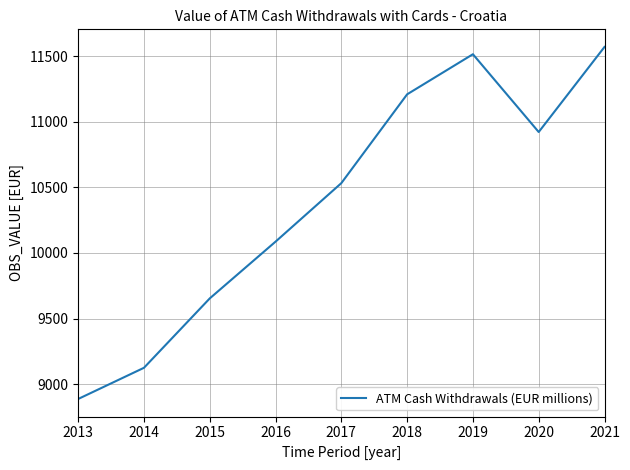

What is the sum of all values?

93501.7